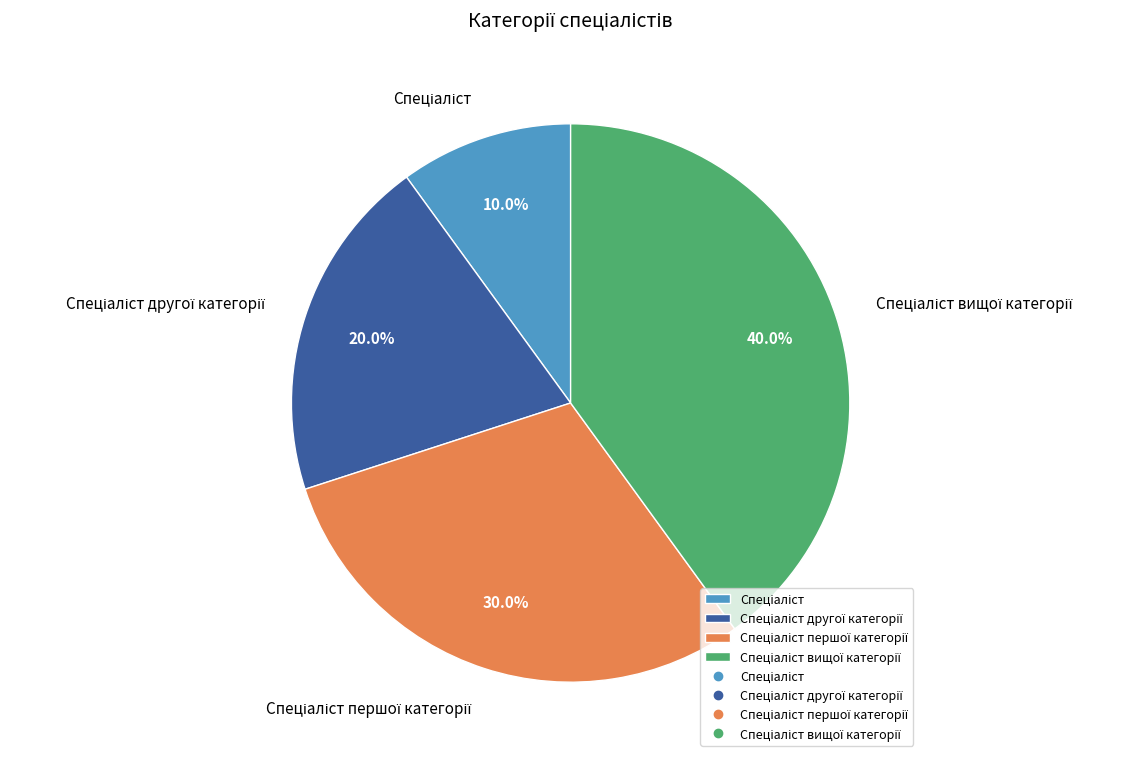

Is there a majority slice in this chart?

No